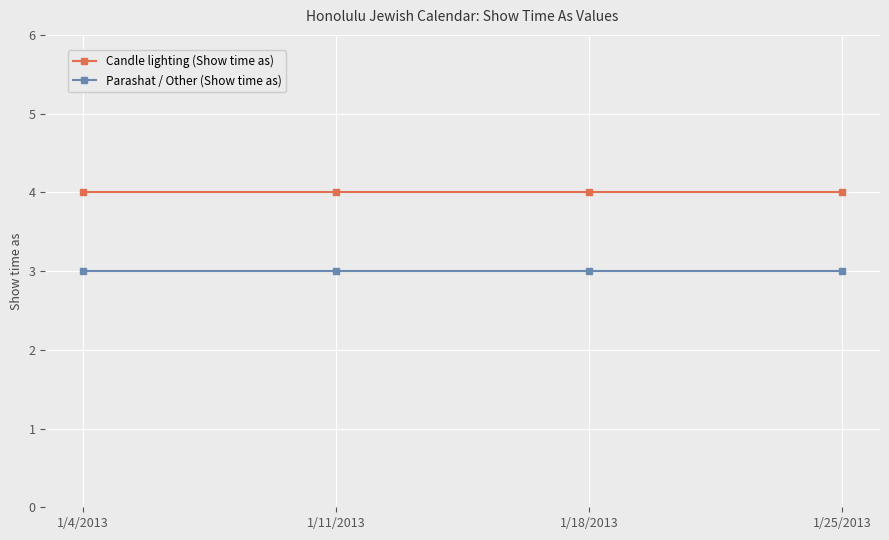

What is the average value of the Candle lighting (Show time as) series?

4